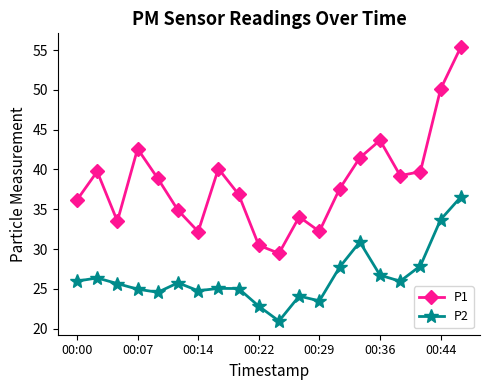

True or false: P1 has more than 0 points higher than both neighbors.

True